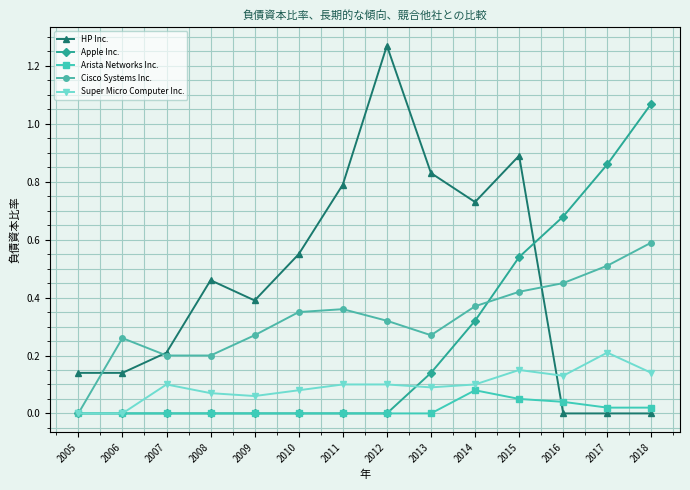

Between 2013 and 2018, which series saw the biggest shift?

Apple Inc.